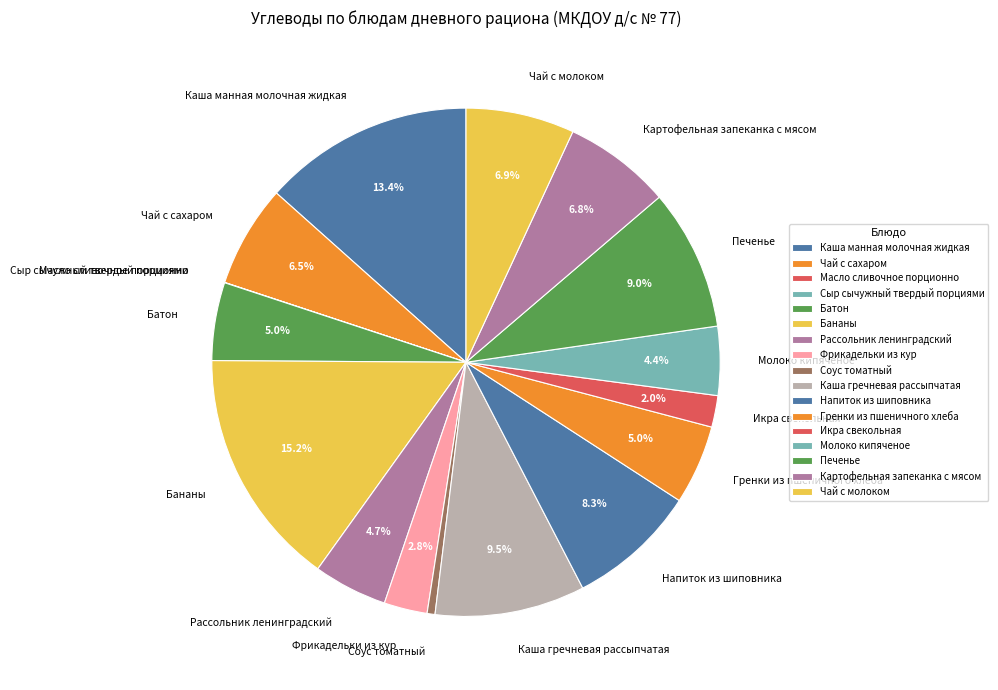

Does any single category account for the majority?

No